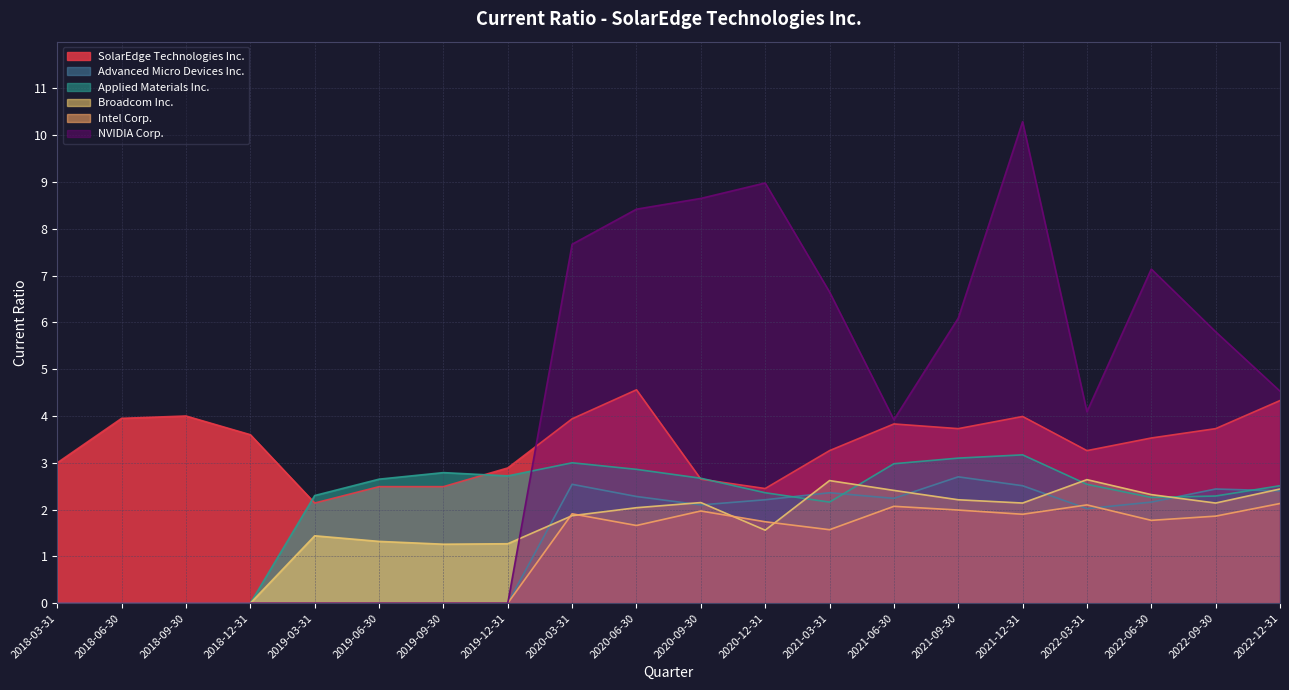

At which label is Advanced Micro Devices Inc. closest to 1?

2018-03-31